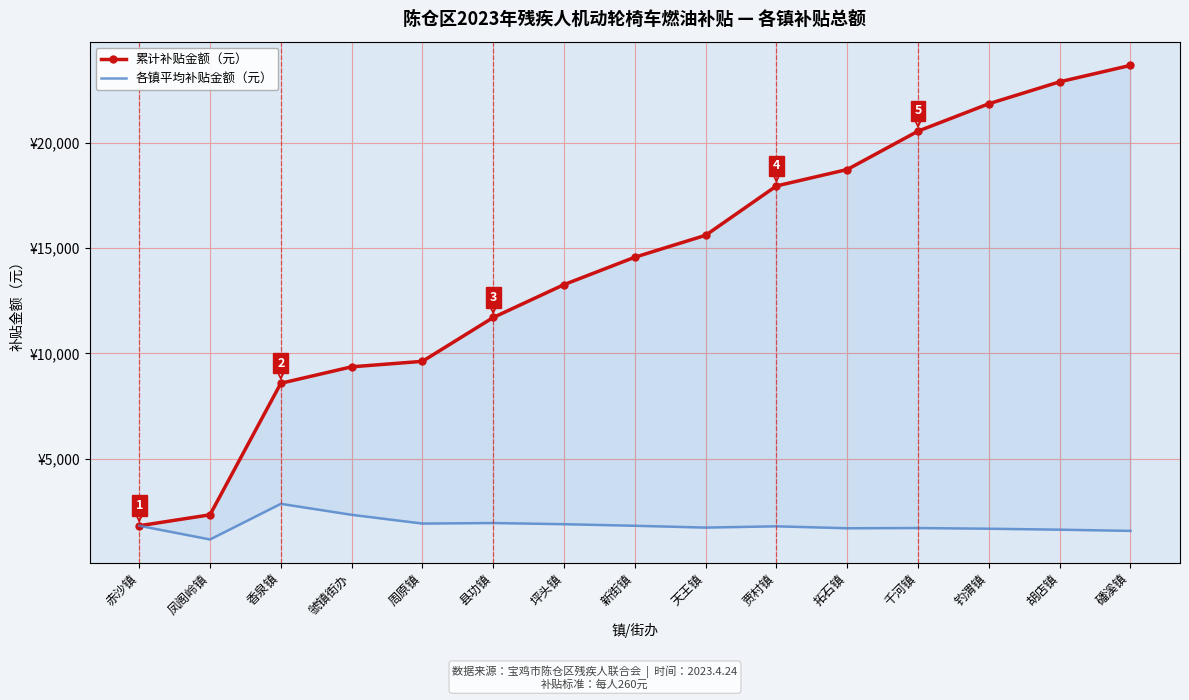

True or false: 各镇平均补贴金额（元） and 累计补贴金额（元） intersect in this chart.

False